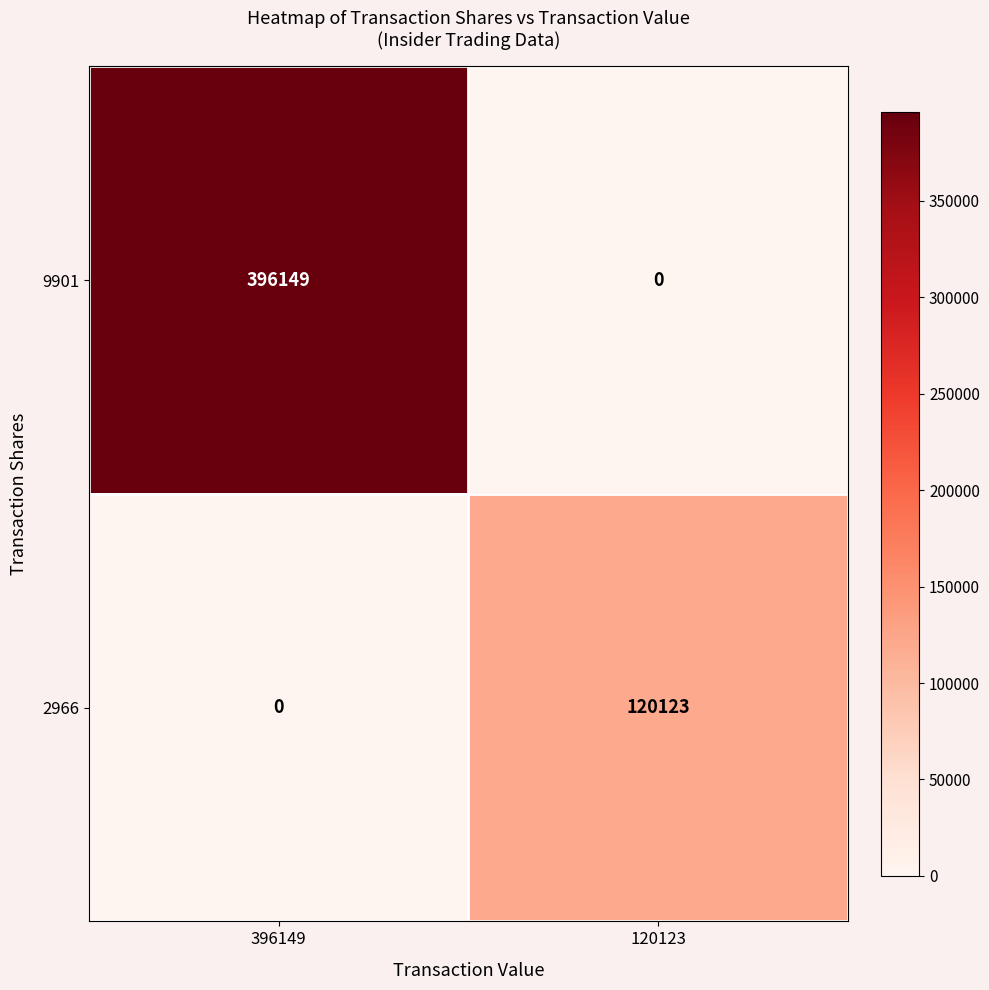

Reading left to right, what are all the values shown in this chart?

9901: 396149=396149	120123=0
2966: 396149=0	120123=120123